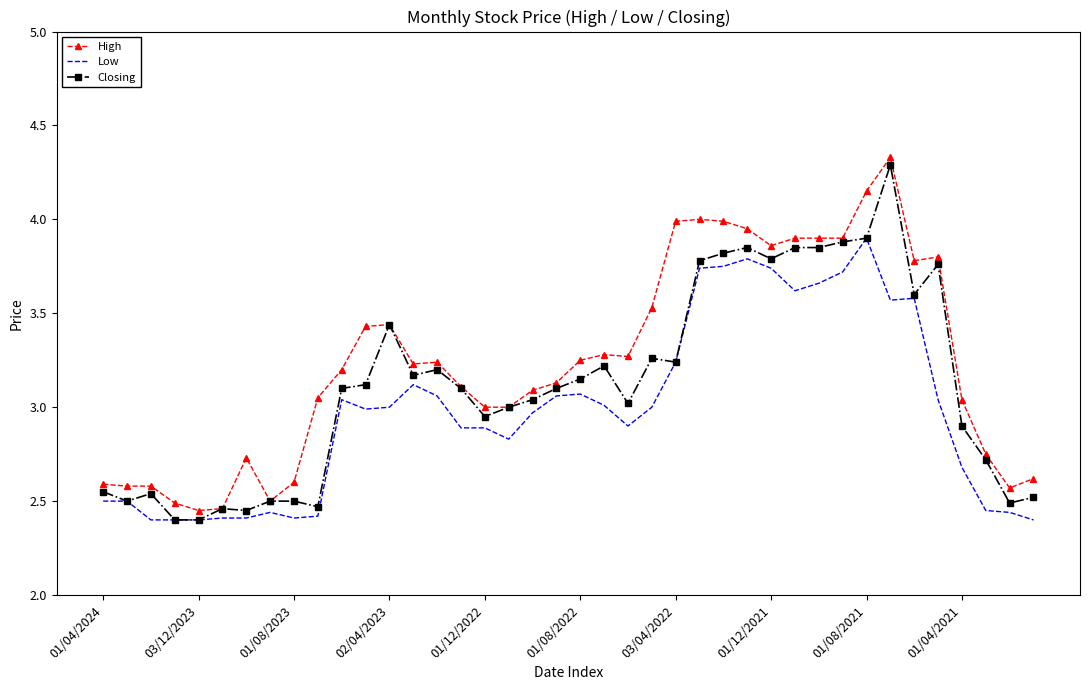

Which series has the largest total across all categories?

High